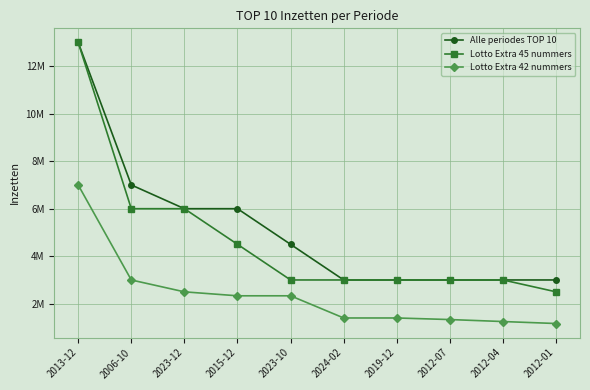

Is it true that Lotto Extra 45 nummers equals 3000000 at 2023-10?

True